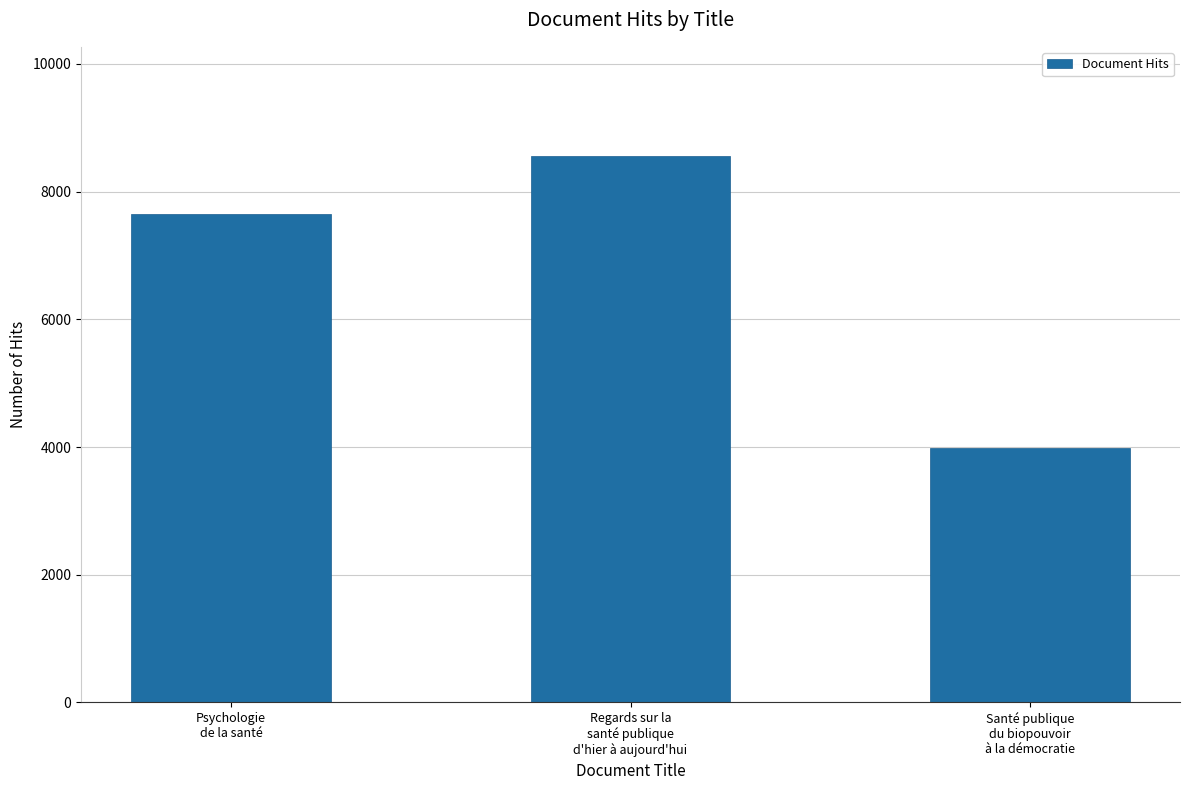

How many data points does each series have?

3